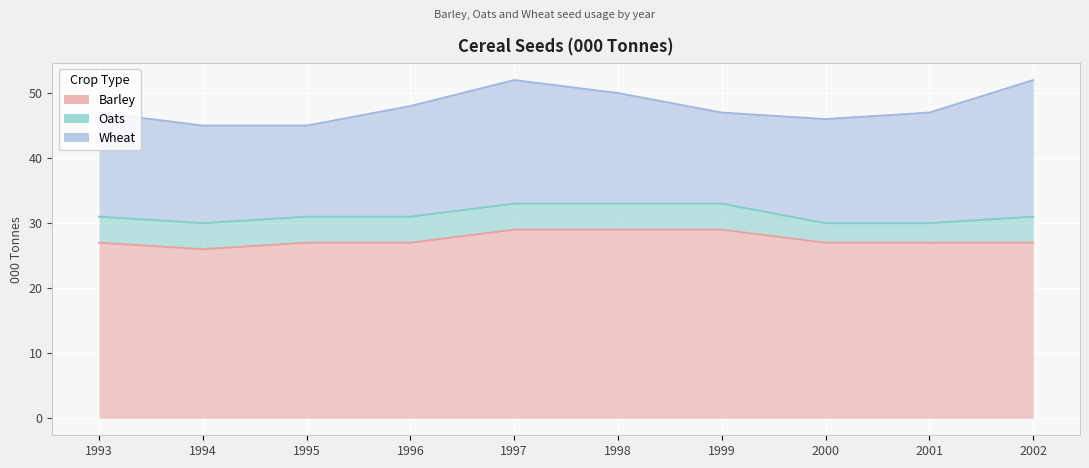

Which has a higher value, 1998 or 1994?

1998